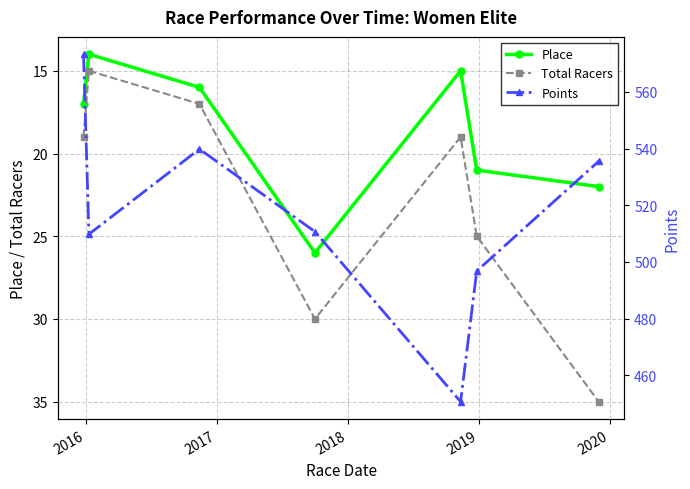

In Total Racers, how many points are lower than both neighbors (excluding endpoints)?

2